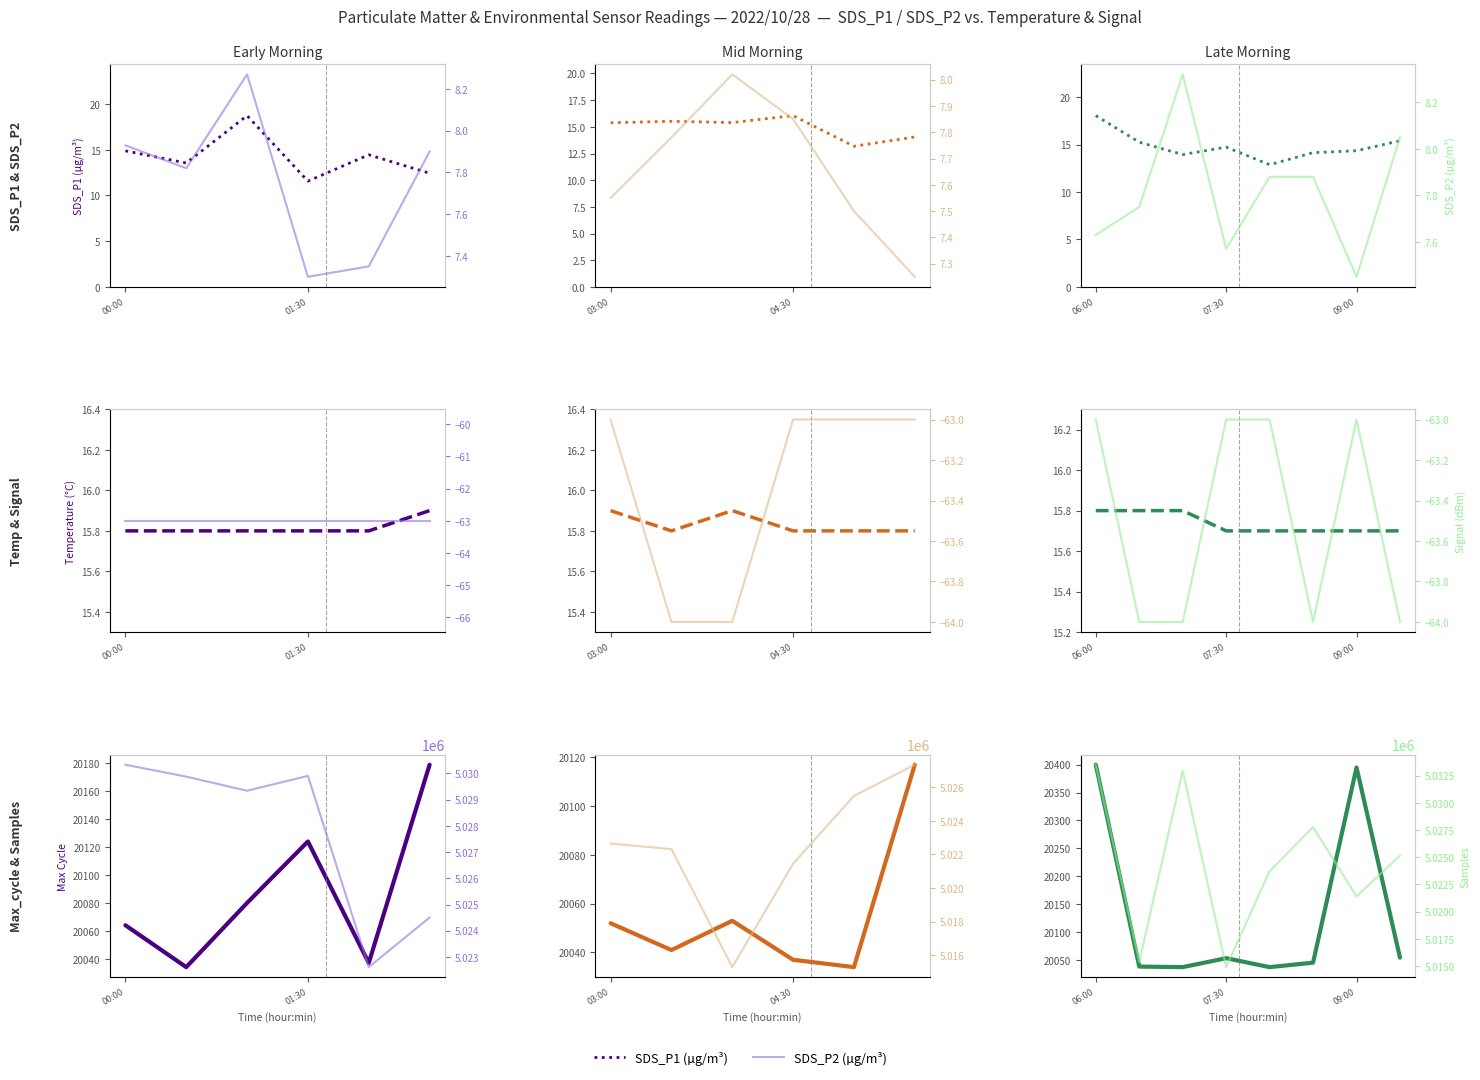

Which category has the lowest value across all series?

01:30